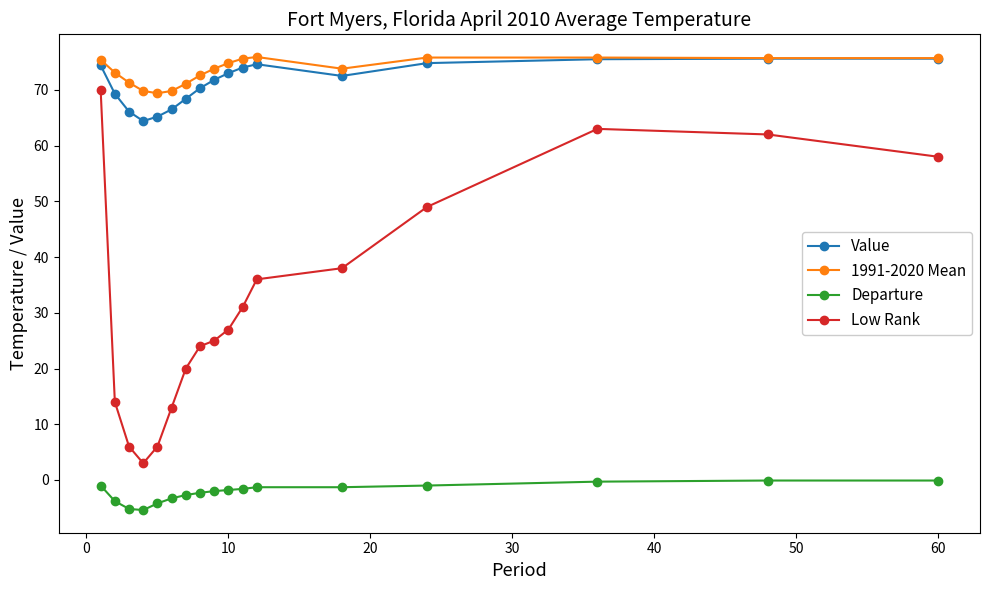

True or false: 1991-2020 Mean and Low Rank intersect in this chart.

False